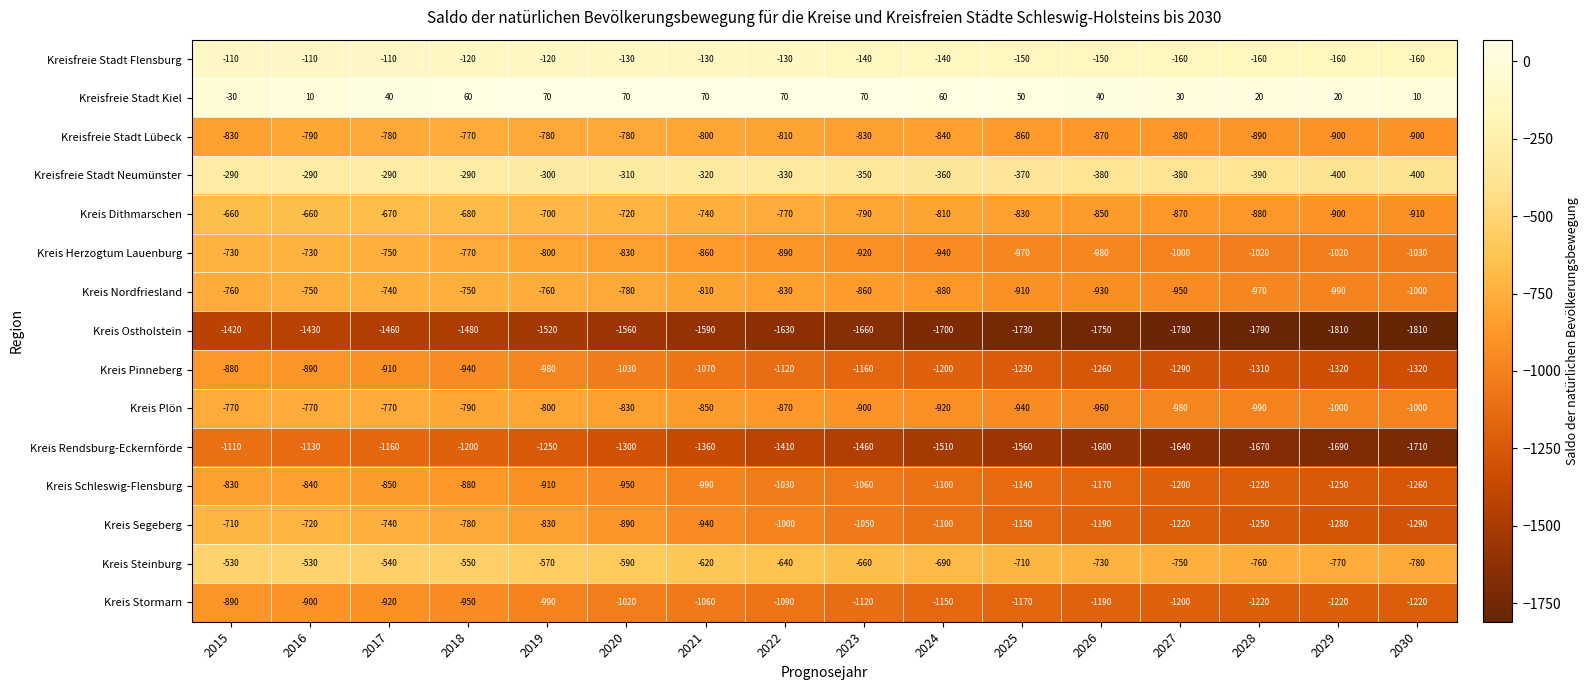

The Kreisfreie Stadt Lübeck series shows -770 at 2018. True or false?

True